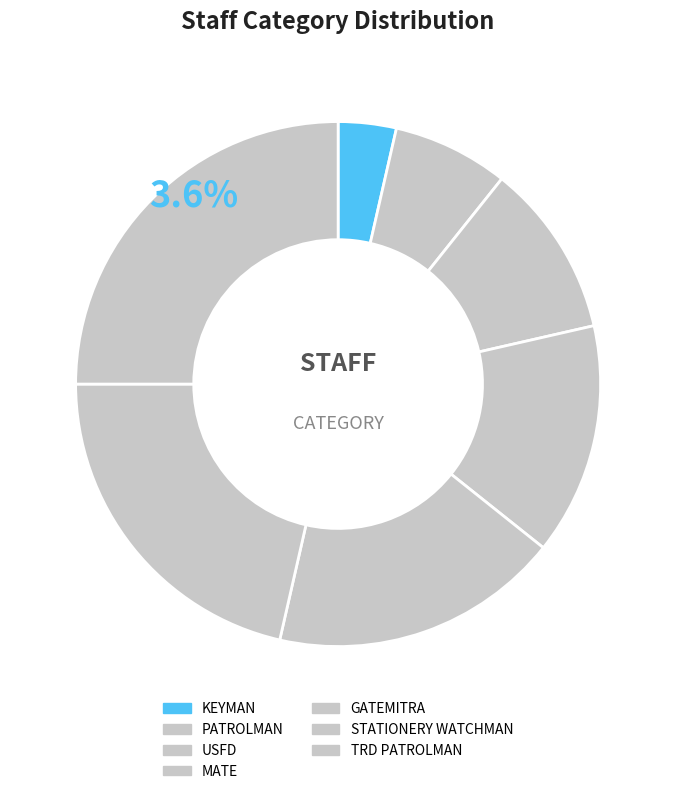

Count the number of slices in the pie.

8